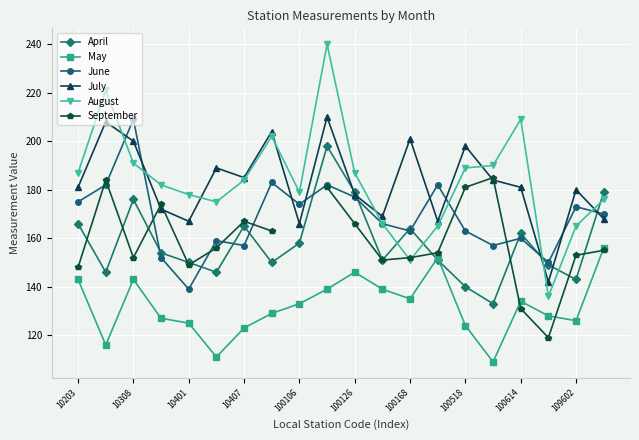

Where is the first local maximum for May?

10308